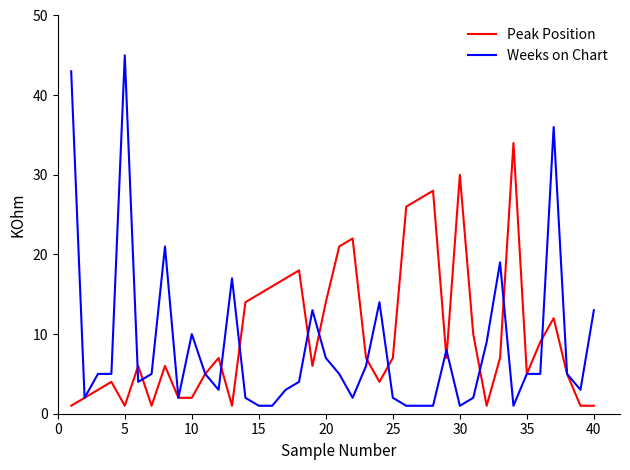

After their last crossing, which series has the higher values: Peak Position or Weeks on Chart?

Weeks on Chart